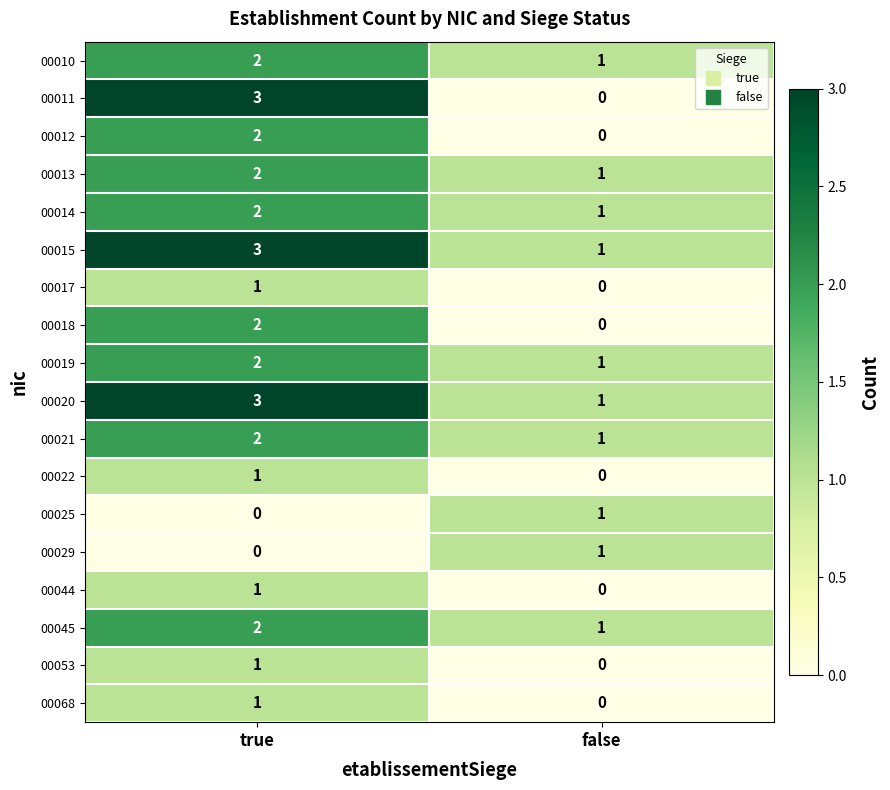

Which label corresponds to the largest value in the chart?

true